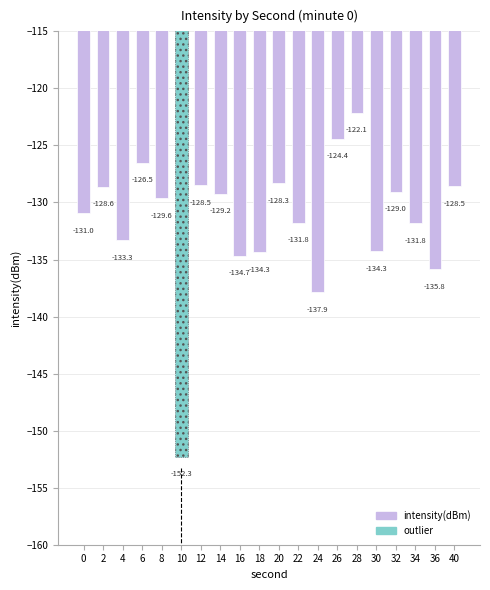

List the labels in order of value, largest first.

28, 26, 6, 20, 12, 40, 2, 32, 14, 8, 0, 22, 34, 4, 30, 18, 16, 36, 24, 10